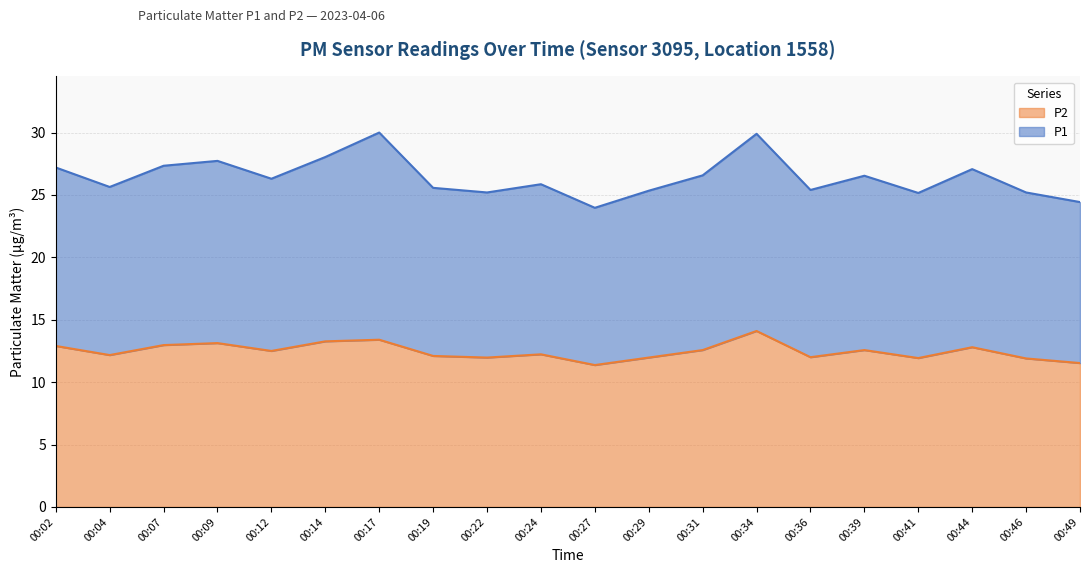

At how many categories does at least one series exceed 16?

20